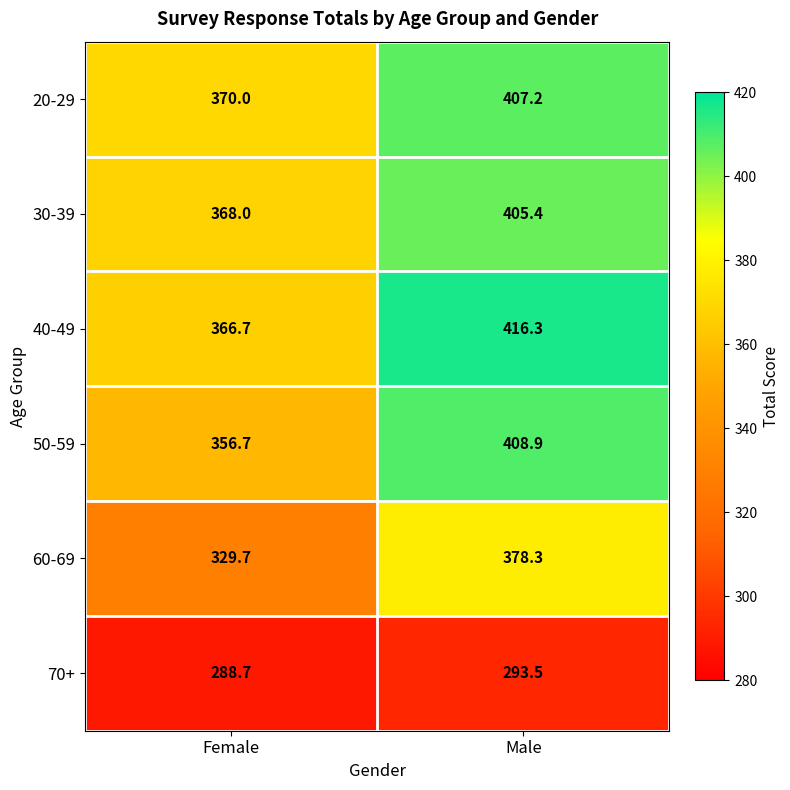

At Female, list the series in order from smallest to largest.

70+, 60-69, 50-59, 40-49, 30-39, 20-29